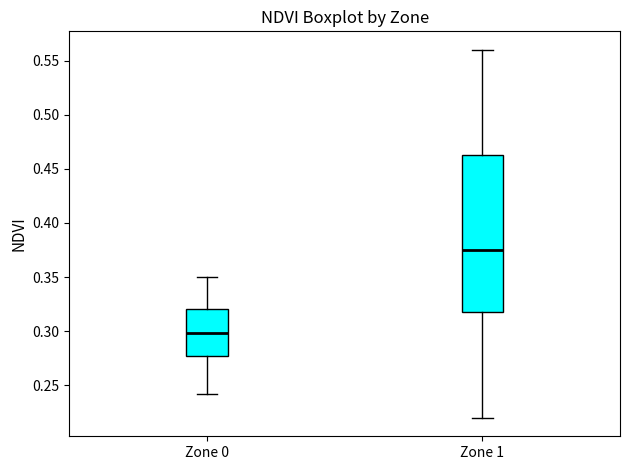

Reading left to right, transcribe this box plot: for each box, give where its median line is, the range the box spans, and where its two whiskers end, as read against the y-axis. The values are not printed on the chart, so give them approximately, as read against the axis.

Zone 0: median 0.300, box 0.275 to 0.320, whiskers 0.240 to 0.350
Zone 1: median 0.375, box 0.320 to 0.465, whiskers 0.220 to 0.560